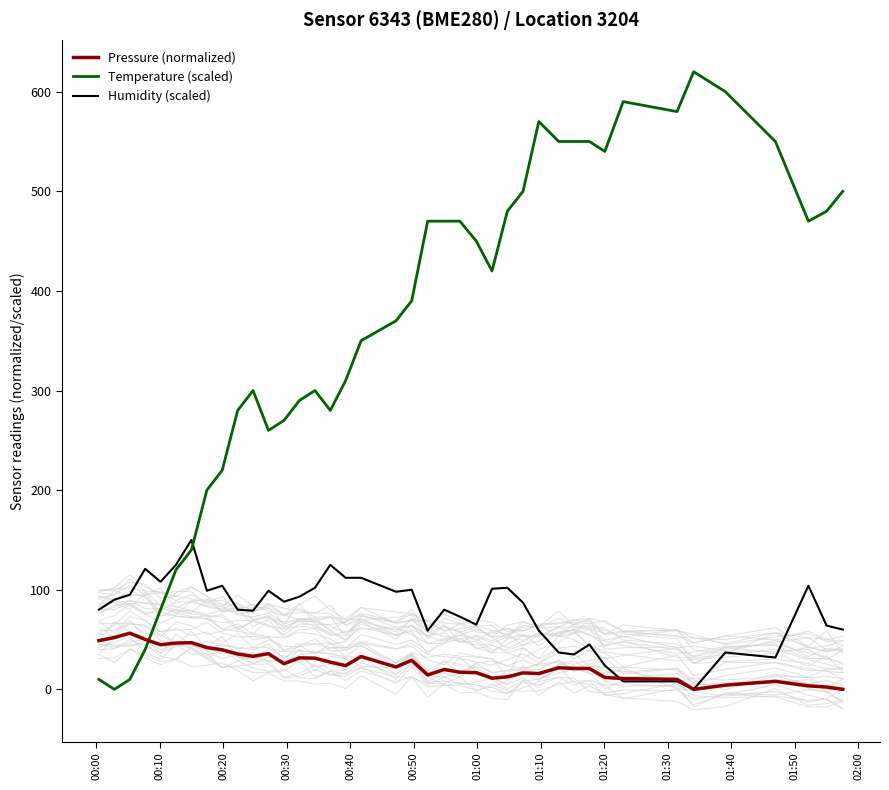

What are all the series names shown in the legend?

Pressure (normalized), Temperature (scaled), Humidity (scaled)